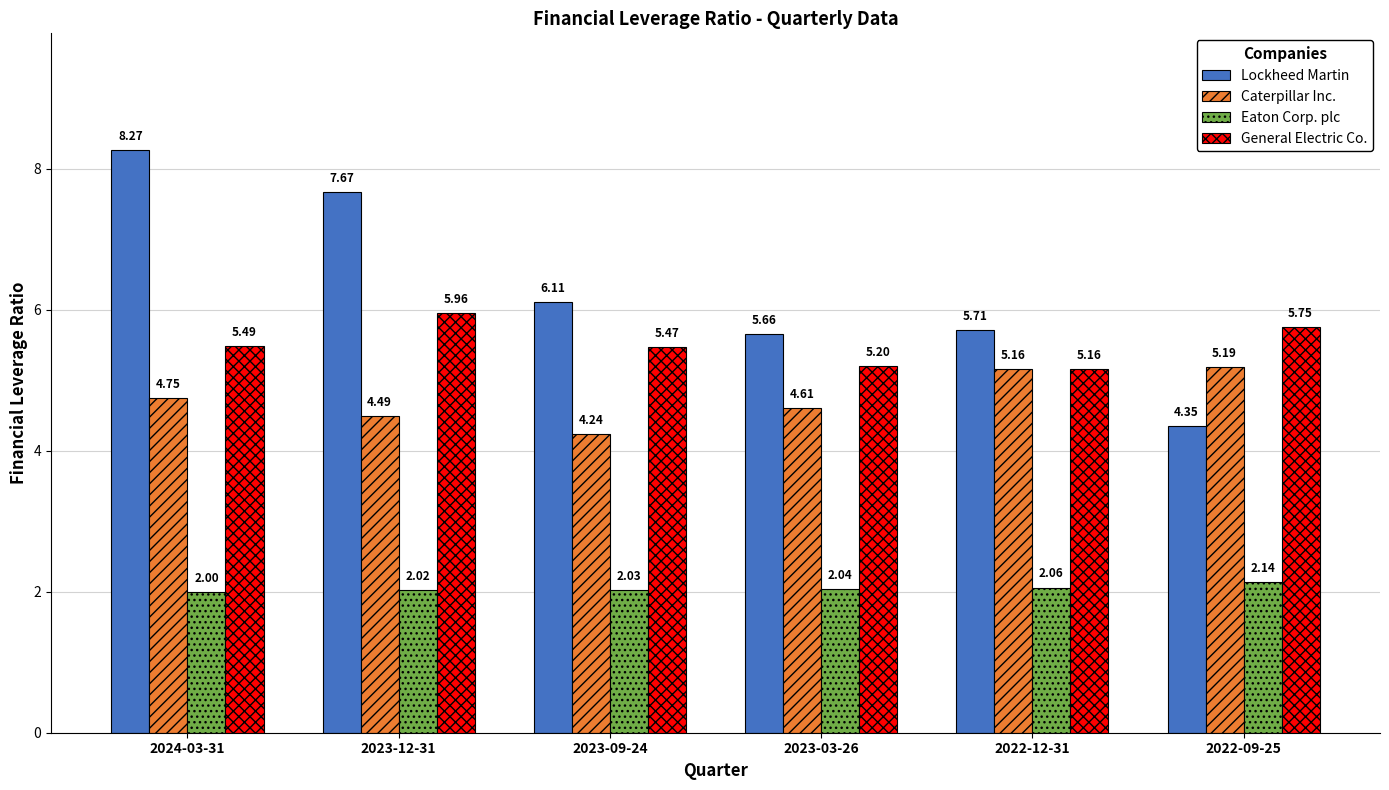

What is the total value across all series at 2023-12-31?

20.1